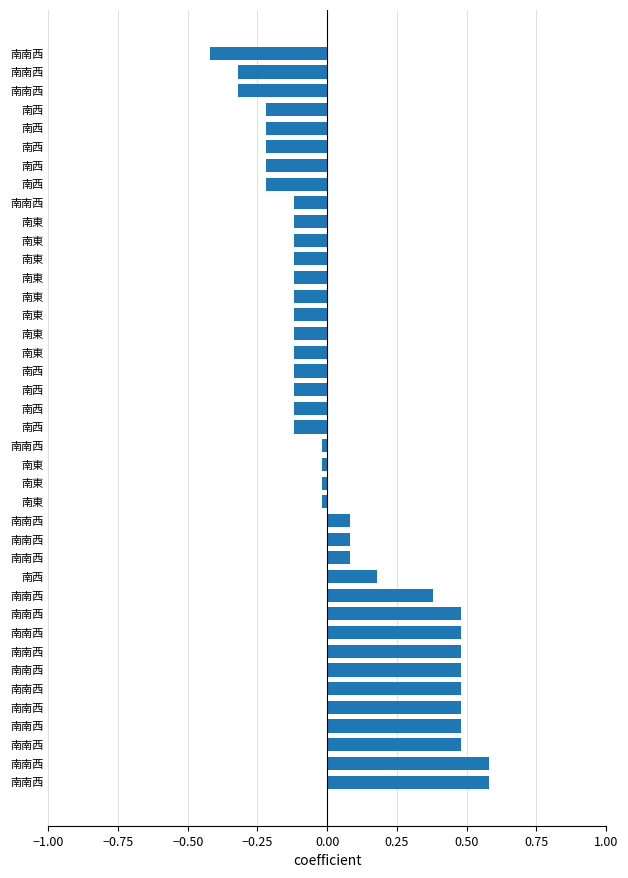

Count the number of categories in the chart.

40